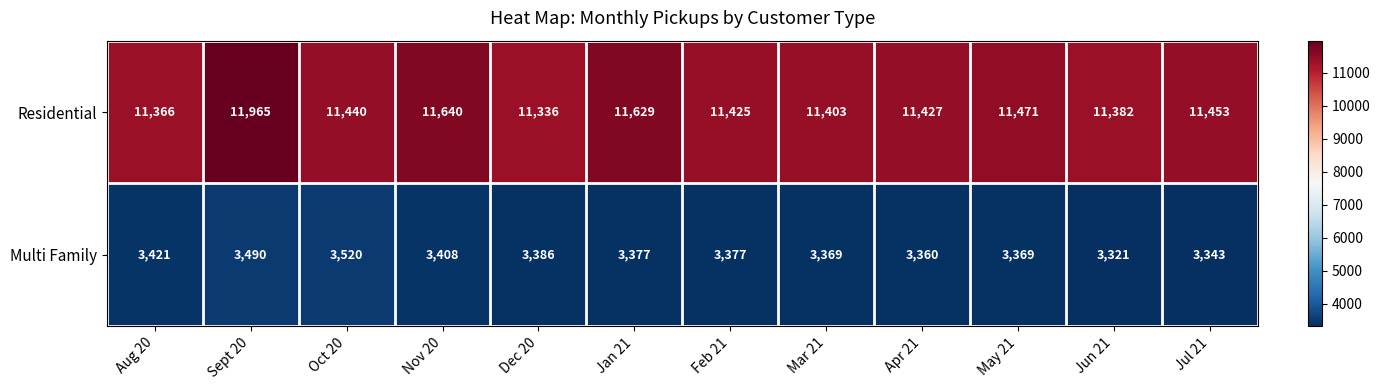

How many distinct data groups are displayed?

2